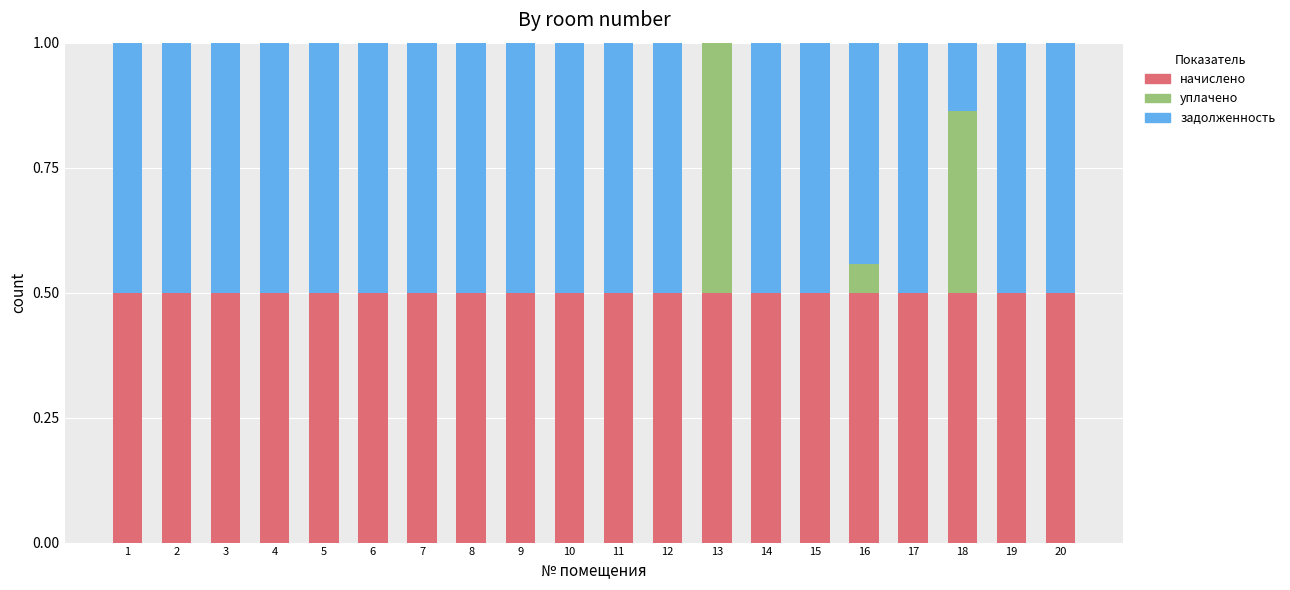

What is the total value across all series at 3?

1.0